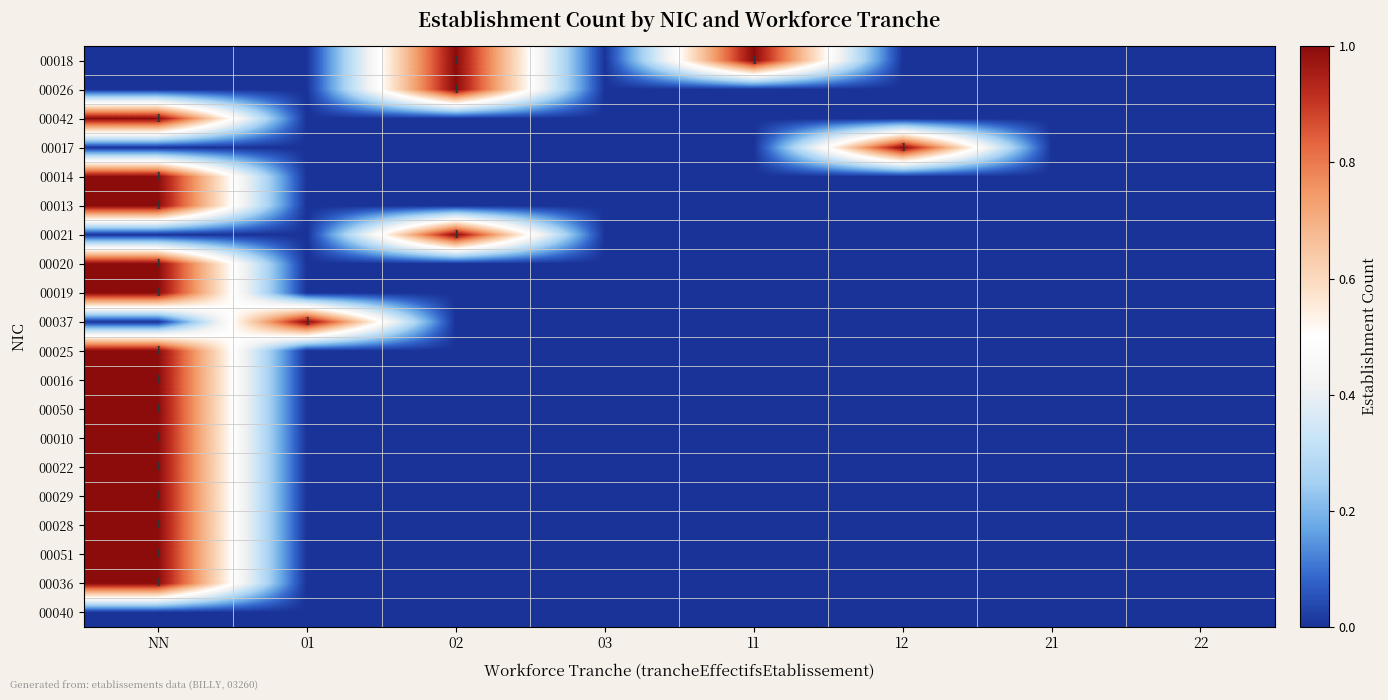

The 00029 series shows 0 at 02. True or false?

True